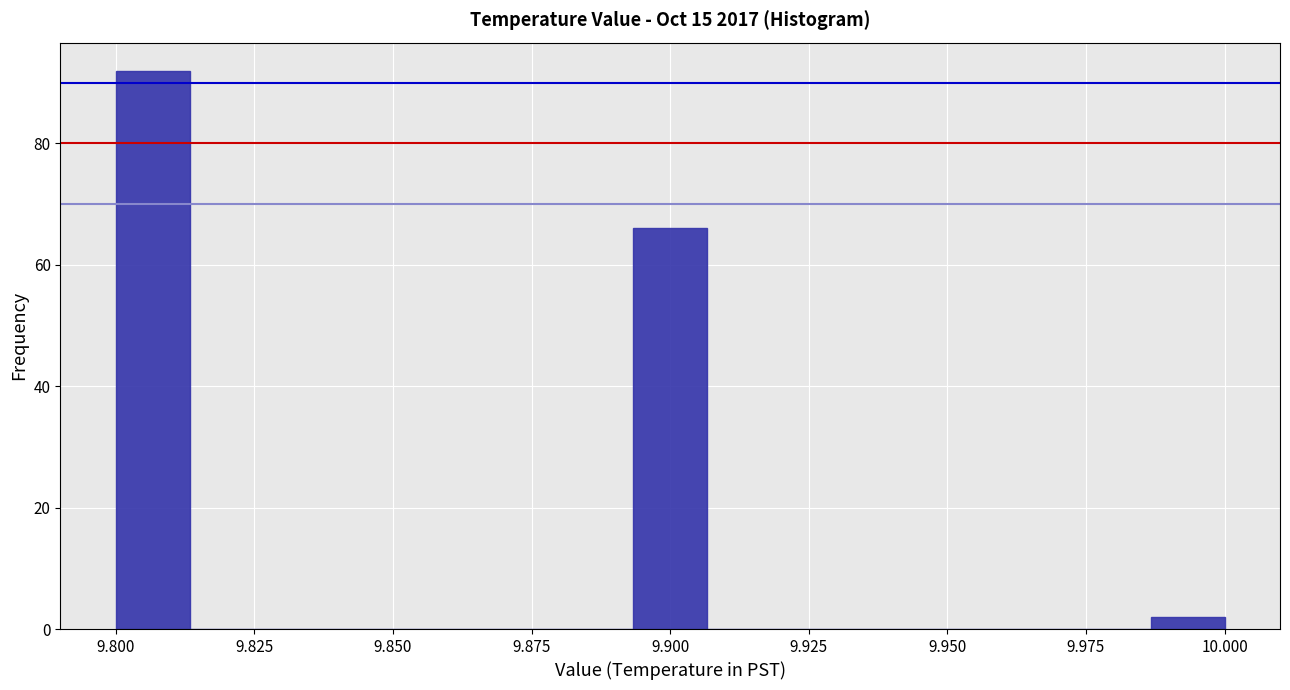

Around what value on the x-axis is the tallest bar? Give the approximate position of its centre, as read against the axis.

9.805